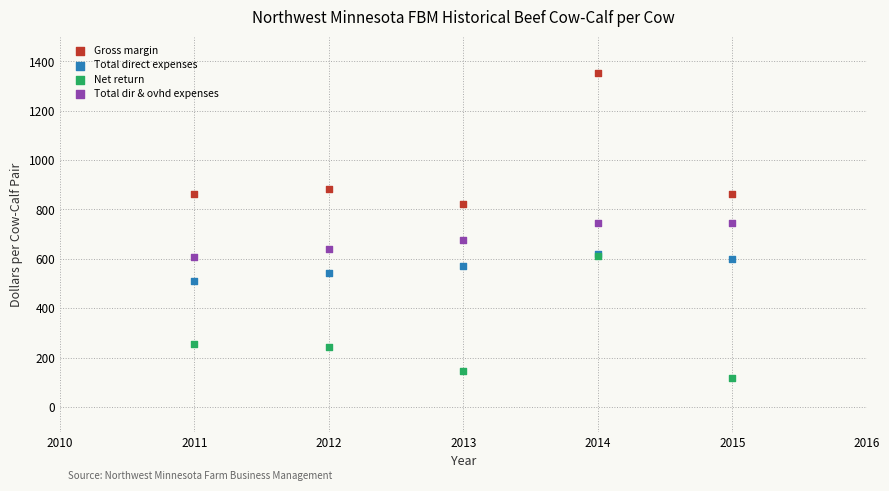

In the Gross margin series, what Y value is closest to 1088?

883.9